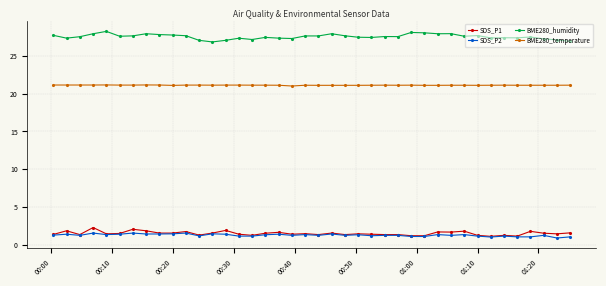

True or false: BME280_temperature has more than 2 points higher than both neighbors.

True